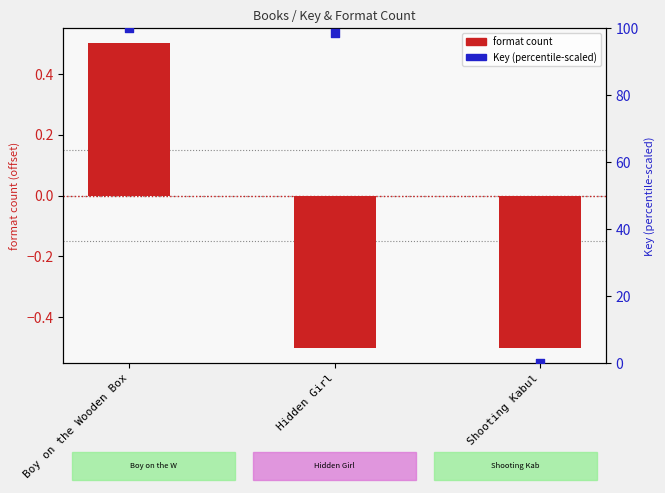

What is the total value across all series at Hidden Girl?

98.1